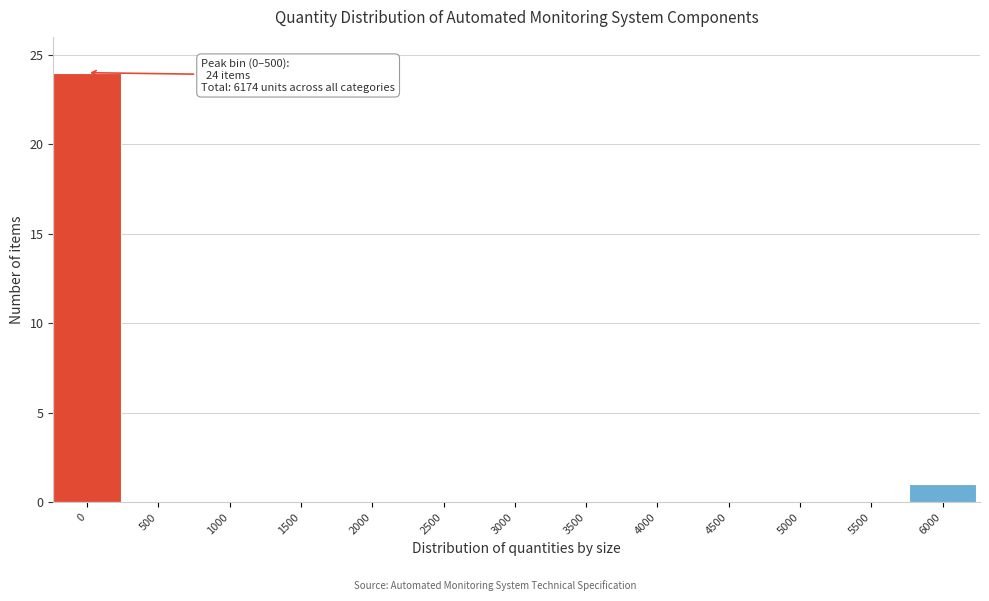

Reading left to right, what are all the values shown in this chart?

0=24	500=0	1000=0	1500=0	2000=0	2500=0	3000=0	3500=0	4000=0	4500=0	5000=0	5500=0	6000=1